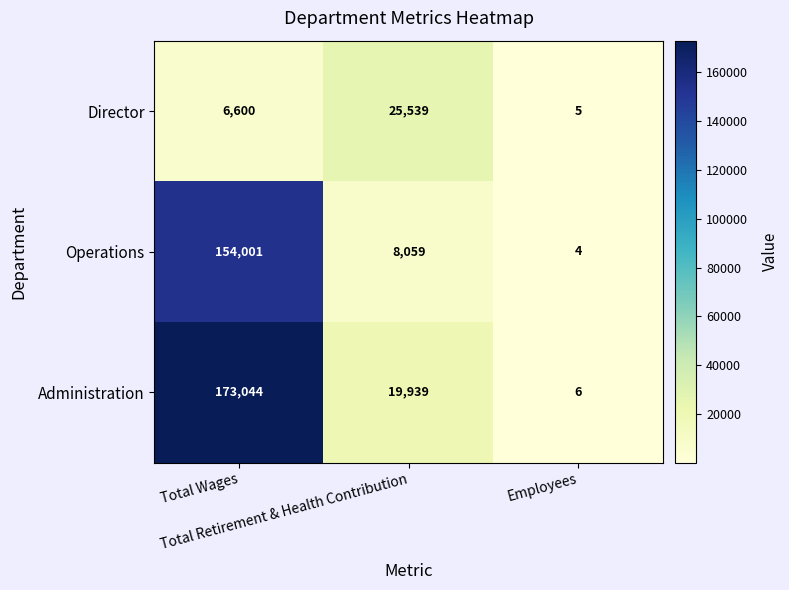

What is the total value across all series at Total Retirement & Health Contribution?

53537